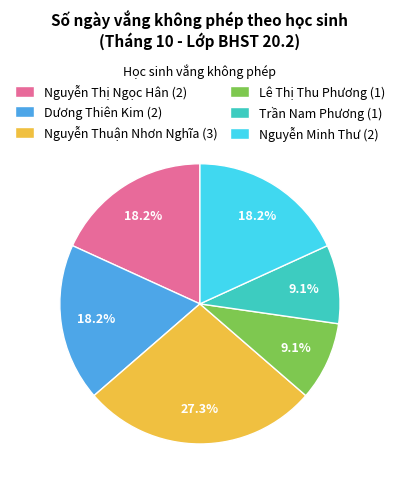

Does any single category account for the majority?

No